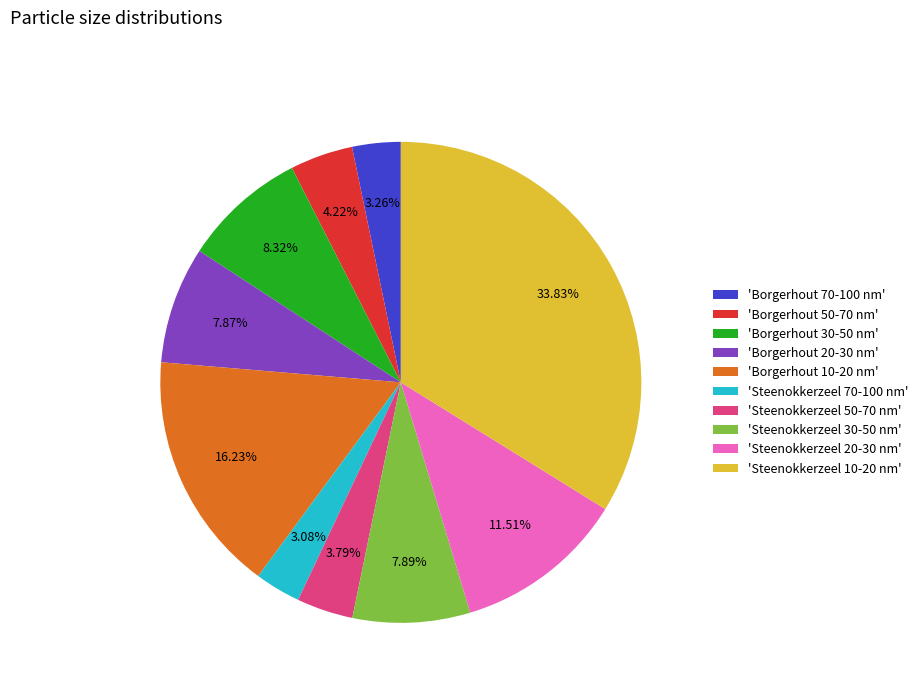

Combined, do 'Steenokkerzeel 30-50 nm' and 'Borgerhout 50-70 nm' account for over 50%?

No